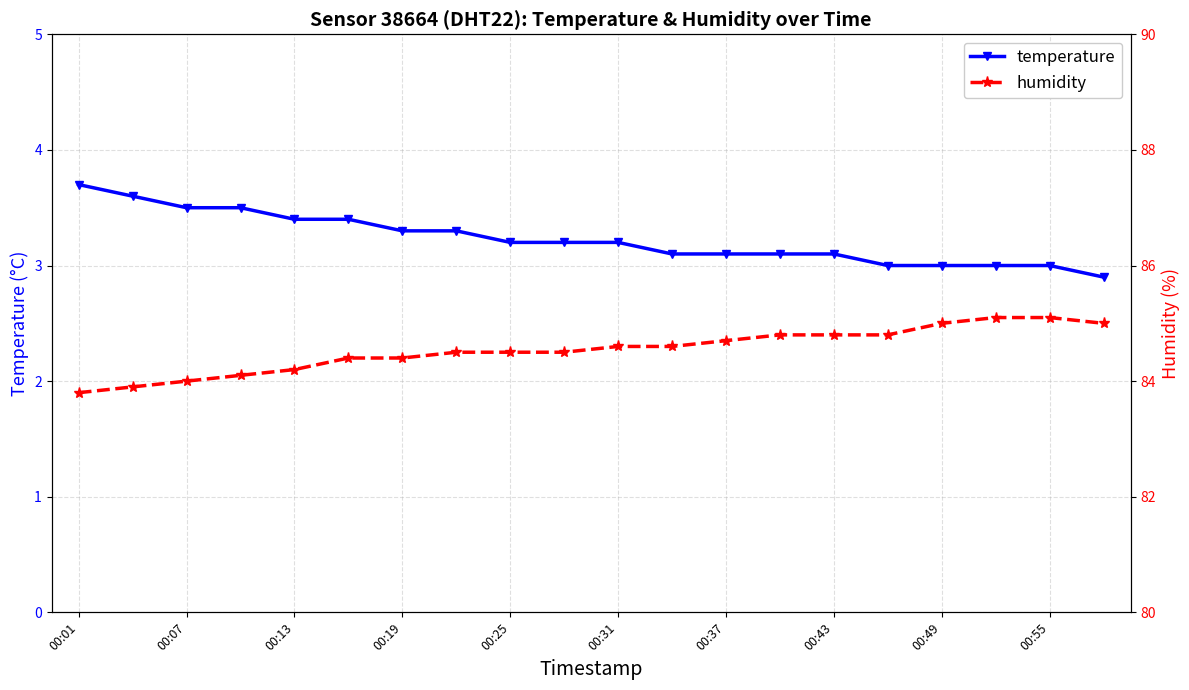

How many temperature values are between 3 and 4?

19